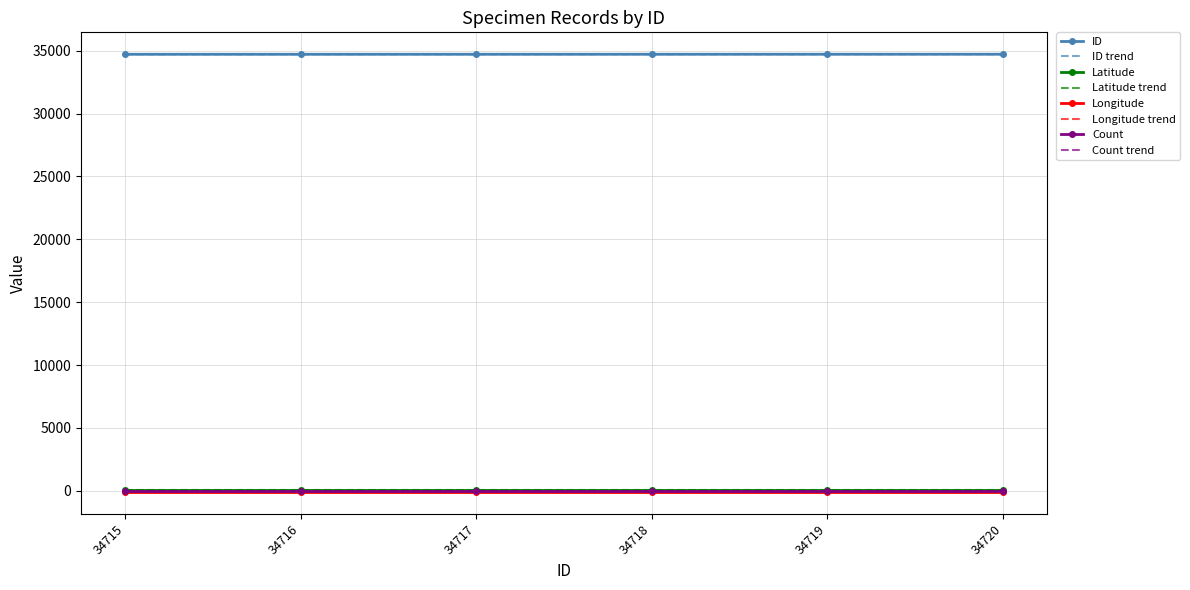

True or false: Longitude and Count intersect in this chart.

False